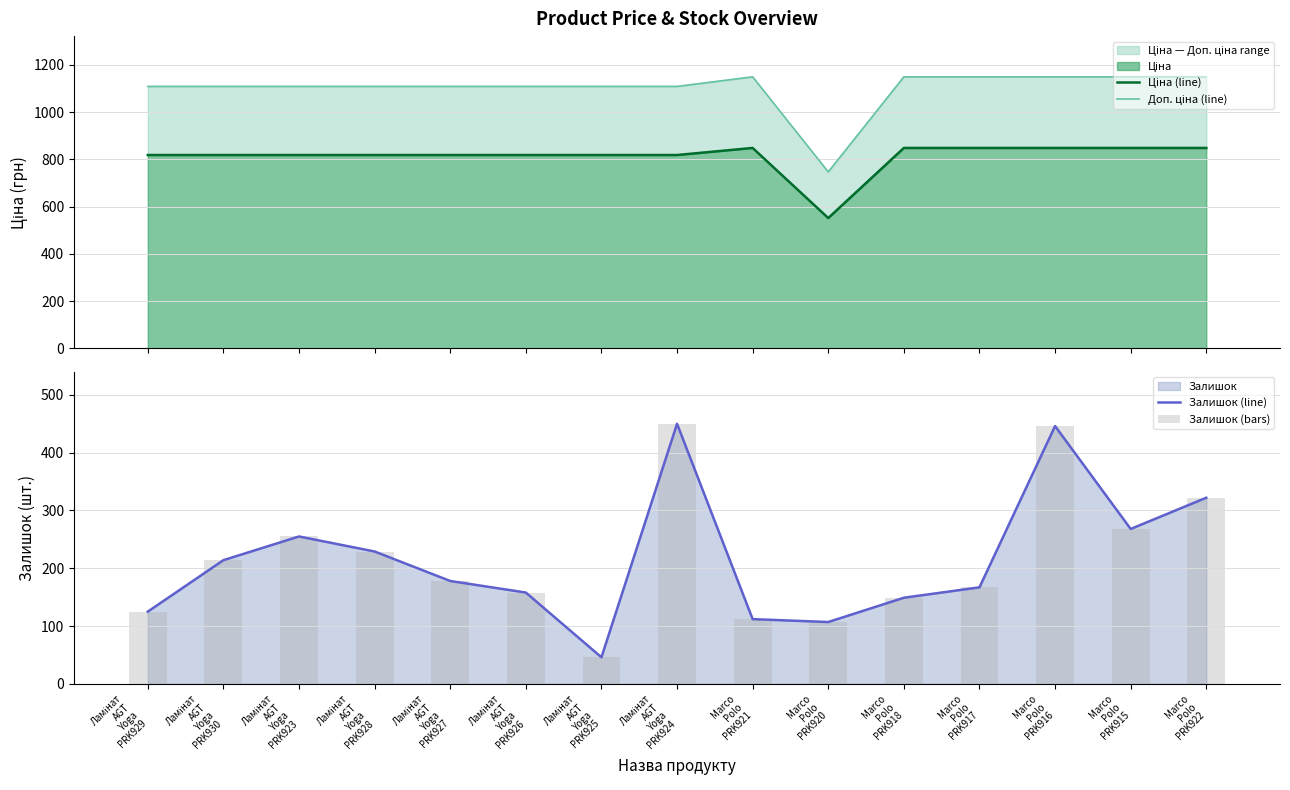

Which series changed the most between Ламінат
AGT
Yoga
PRK925 and Marco
Polo
PRK917?

Залишок (line)